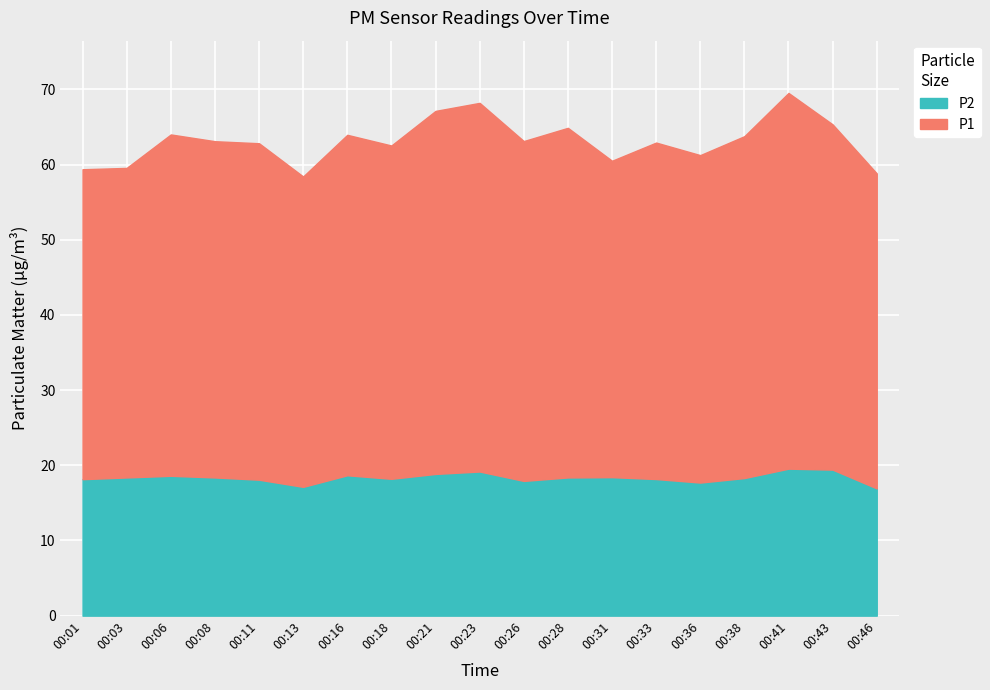

Between 00:13 and 00:28, which is larger?

00:28